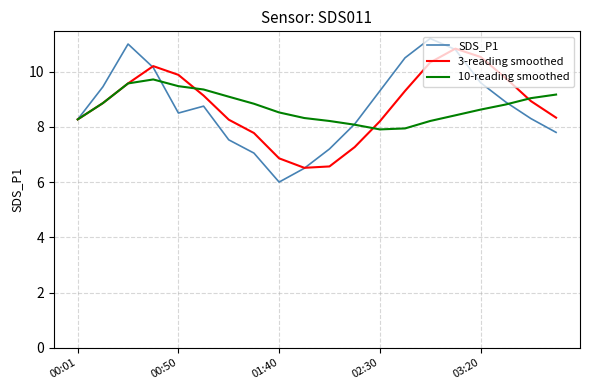

Which series has the largest range (max minus min)?

SDS_P1